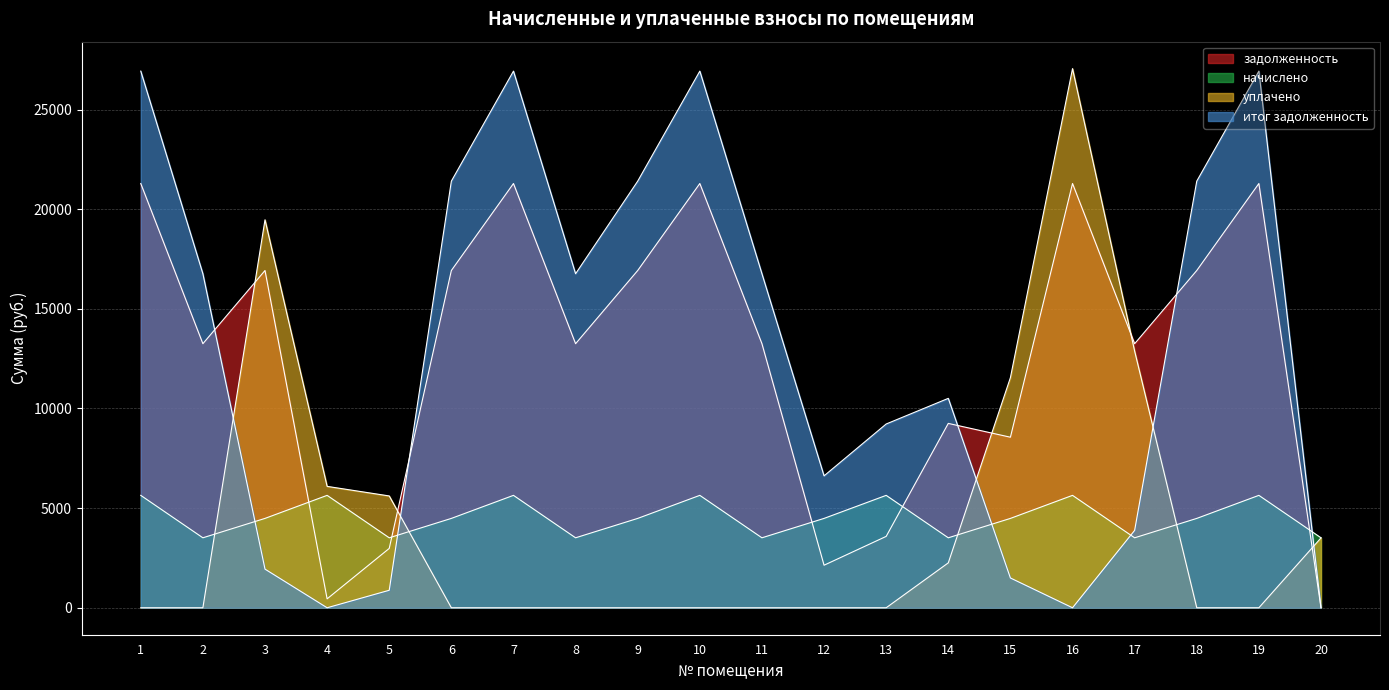

The начислено series shows 3510.8 at 5. True or false?

True